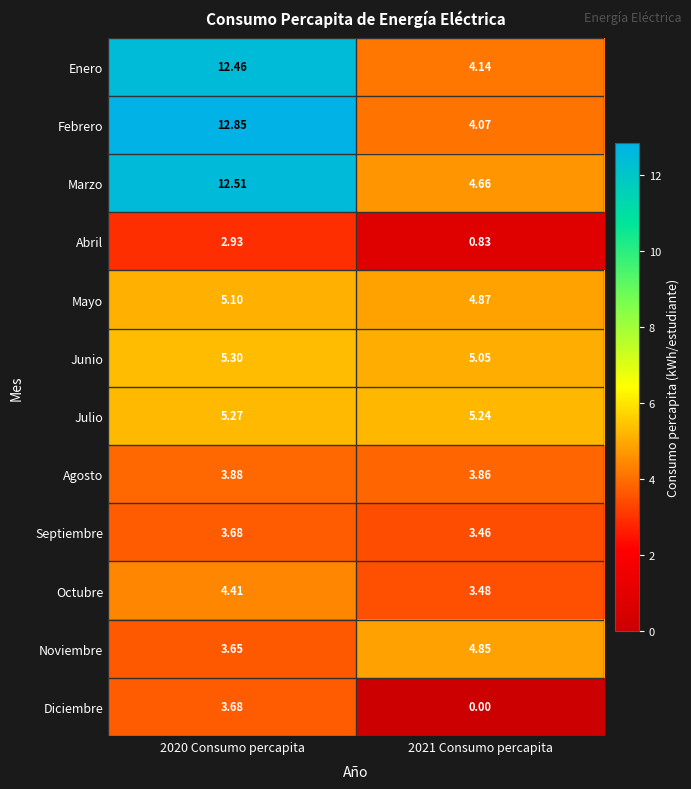

Rank the series at 2021 Consumo percapita from lowest to highest value.

Diciembre, Abril, Septiembre, Octubre, Agosto, Febrero, Enero, Marzo, Noviembre, Mayo, Junio, Julio